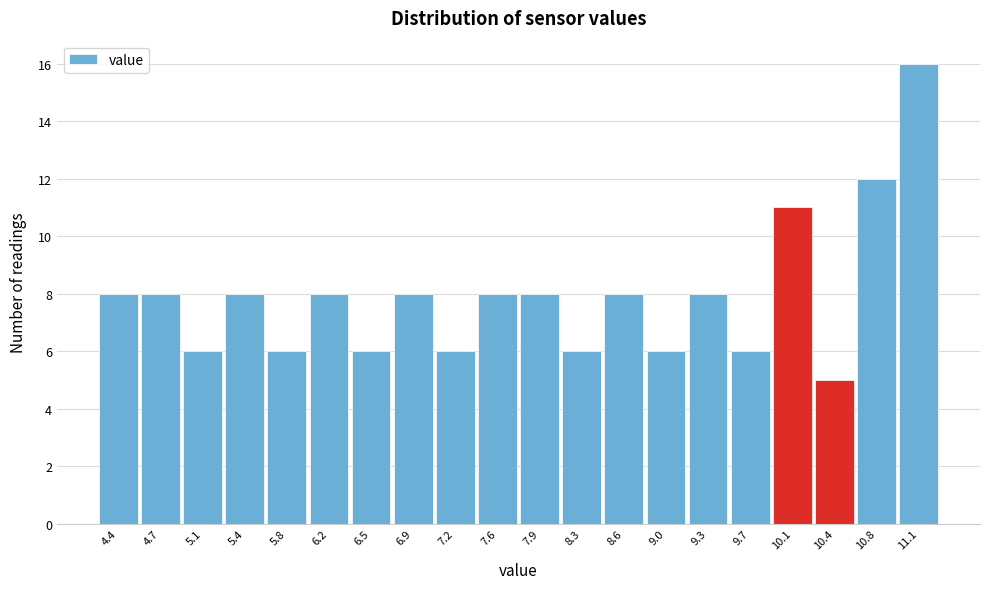

Over which range of the x-axis is the bar tallest?

10.945 to 11.300